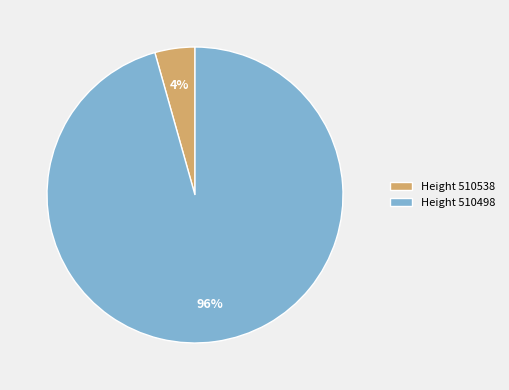

What percentage is the Height 510498 slice, to the nearest percent?

96%